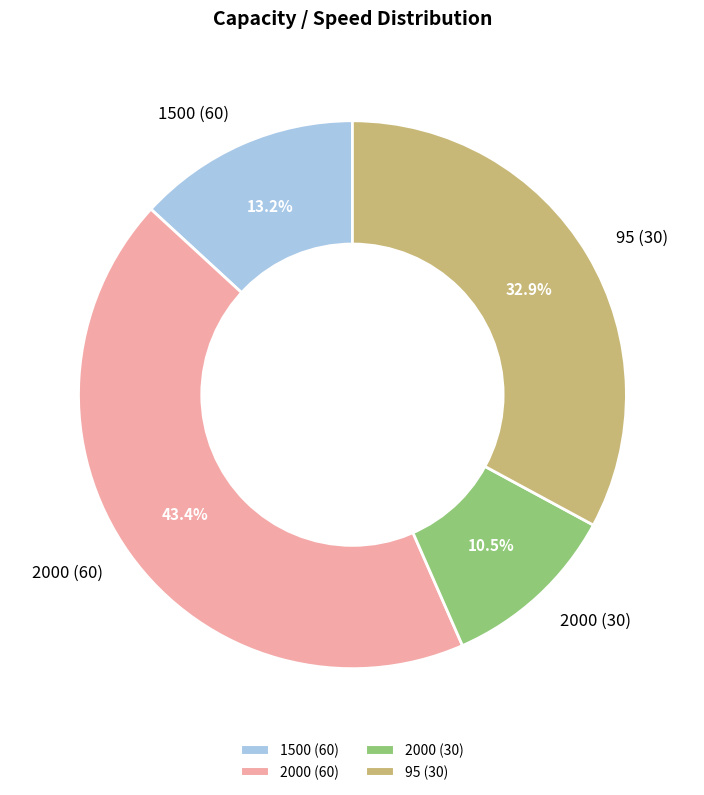

How many slices are in this pie chart?

4